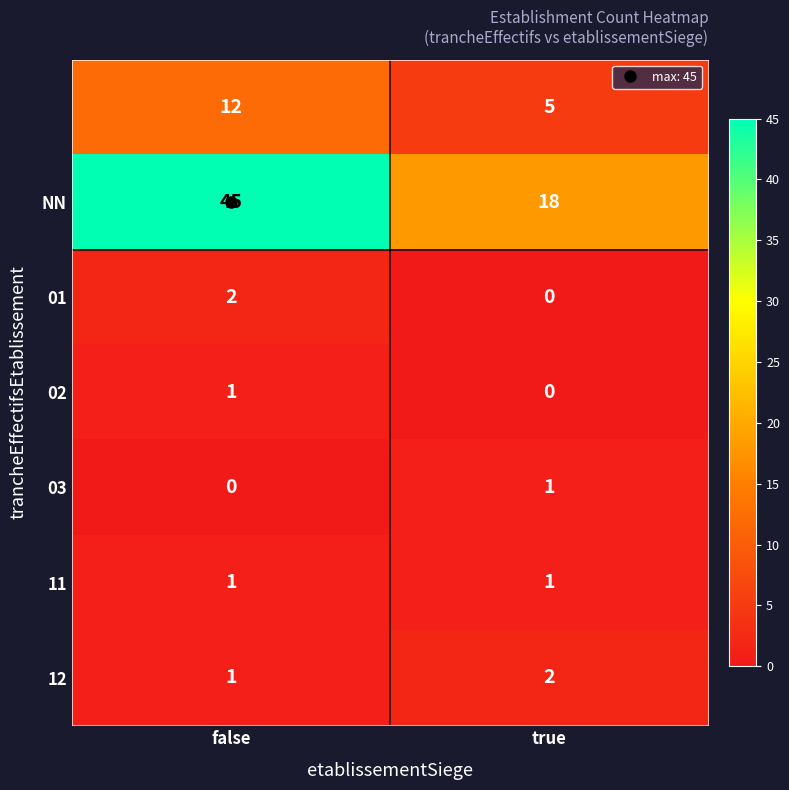

What is the total value across all series at false?

62